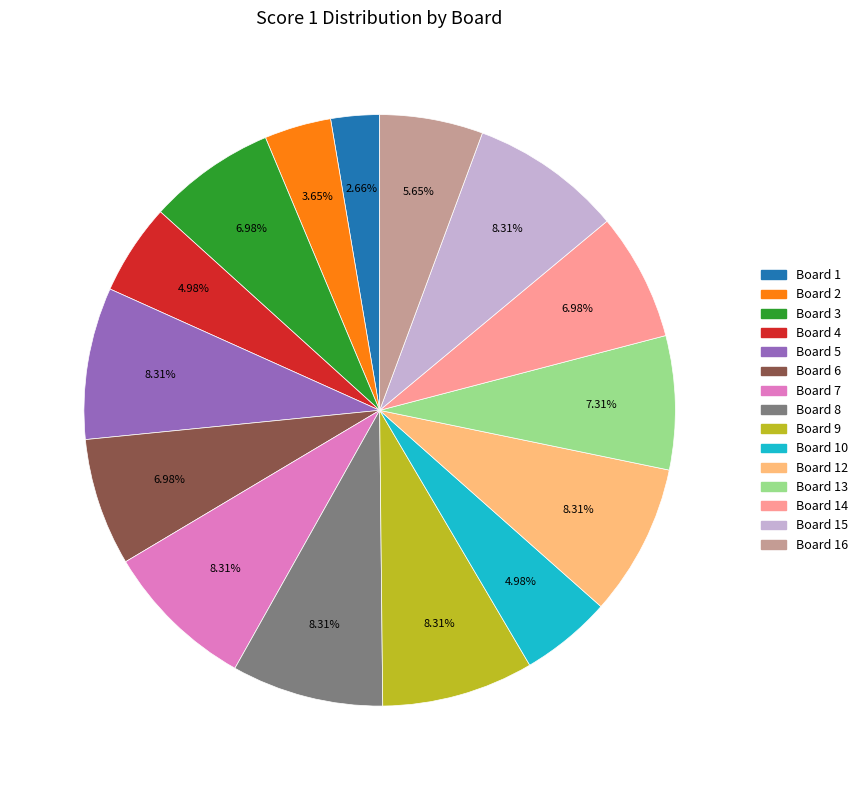

Does any single category account for the majority?

No